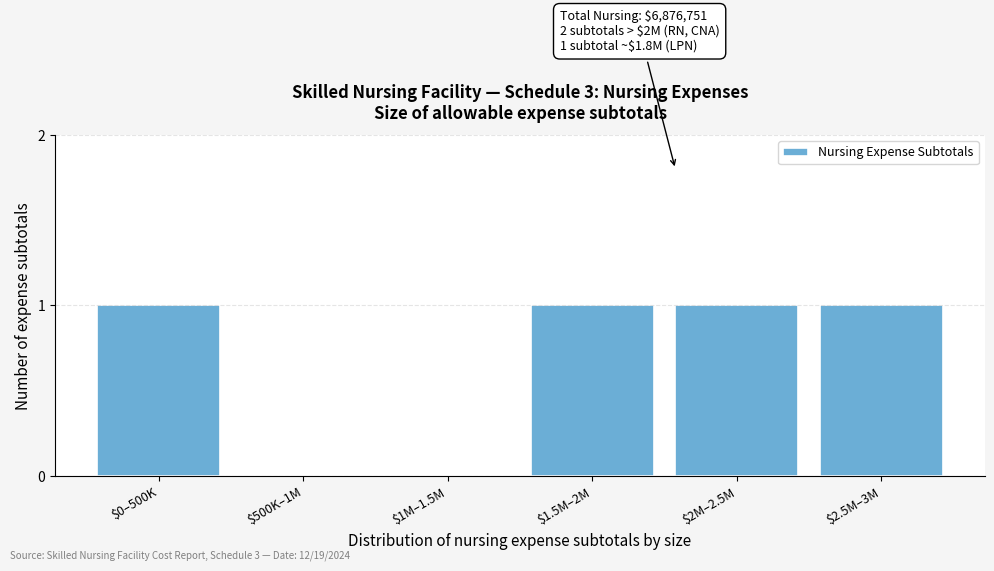

What is the sum of all values?

4